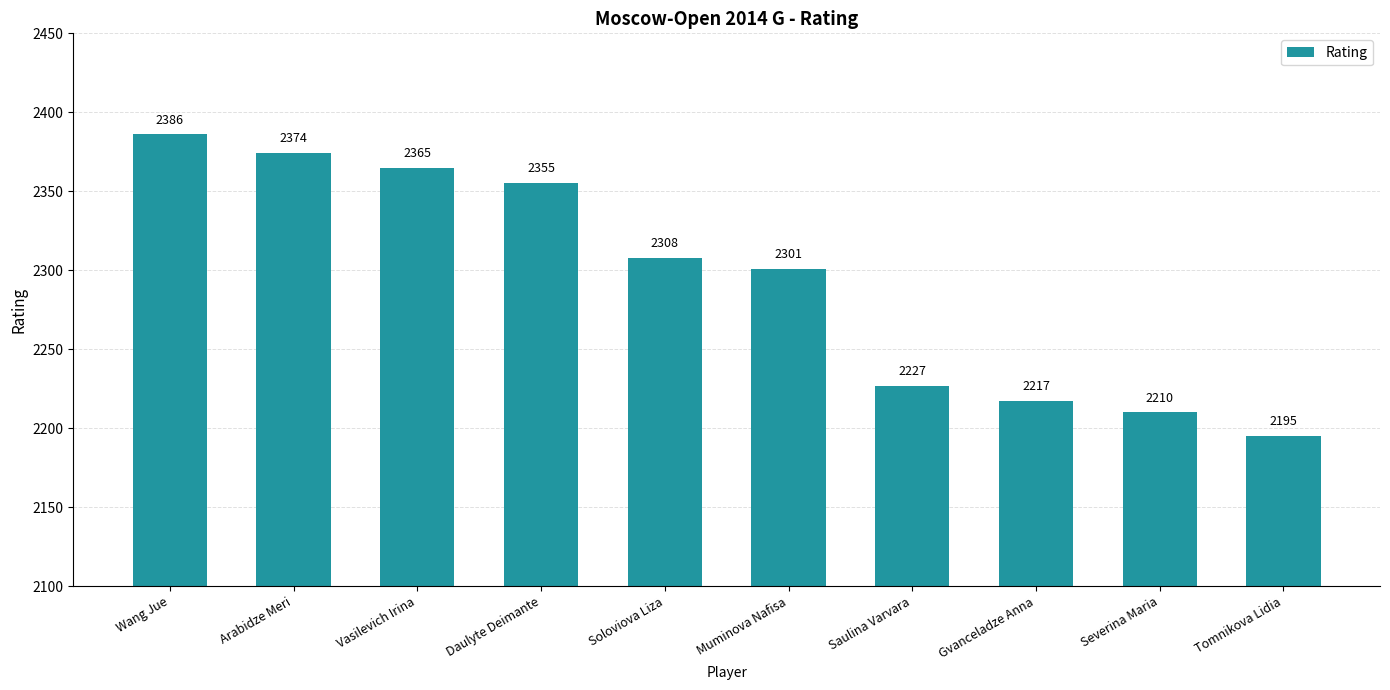

Reading right to left, extract all data points from this chart.

Tomnikova Lidia=2195	Severina Maria=2210	Gvanceladze Anna=2217	Saulina Varvara=2227	Muminova Nafisa=2301	Soloviova Liza=2308	Daulyte Deimante=2355	Vasilevich Irina=2365	Arabidze Meri=2374	Wang Jue=2386